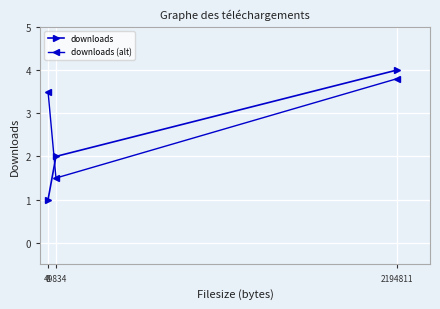

How many distinct data groups are displayed?

2